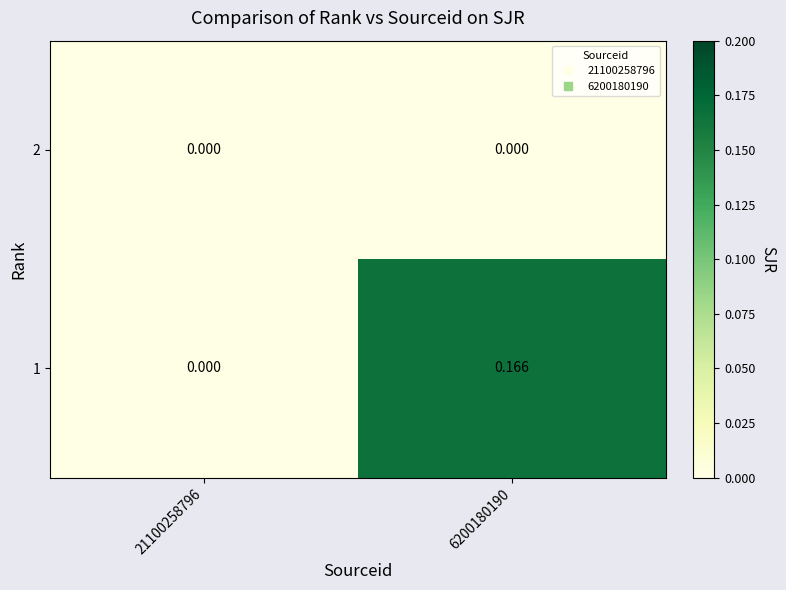

List the series in order of their overall mean, highest first.

1, 2